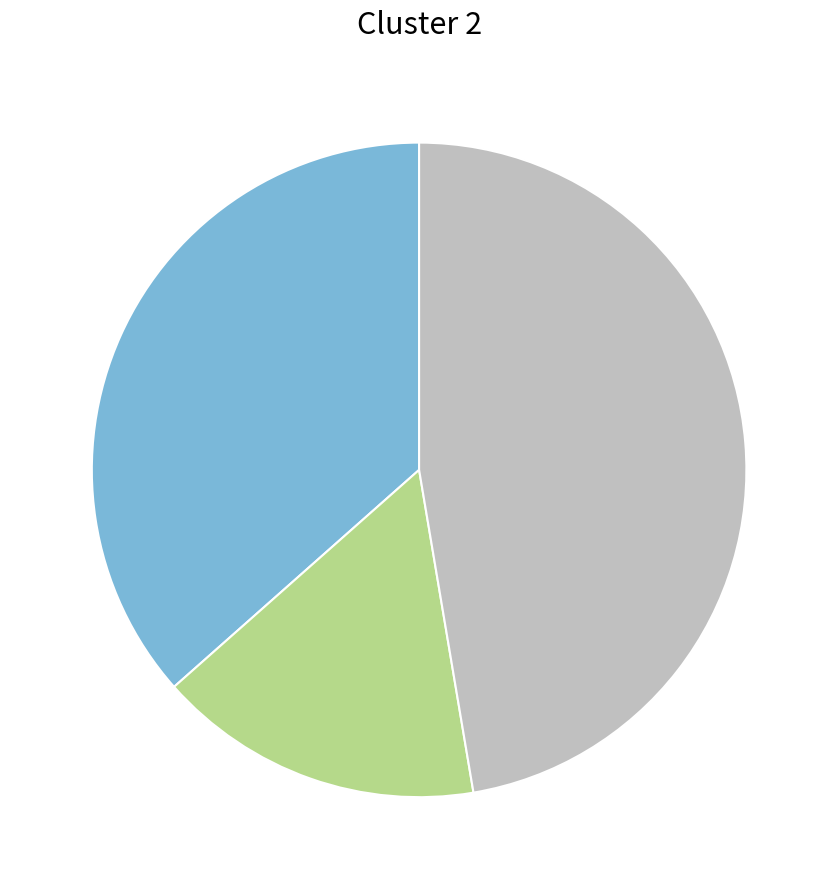

Is there a majority slice in this chart?

No